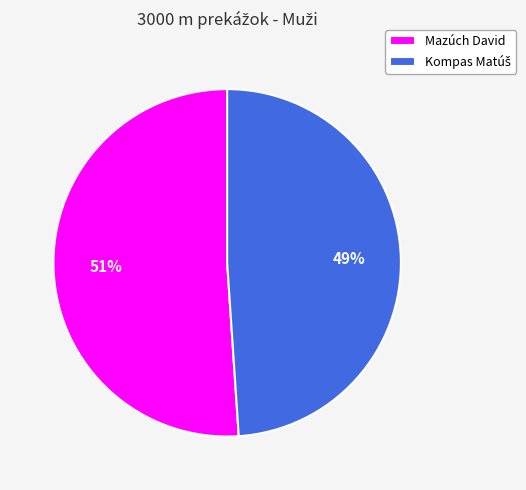

Is there any slice that represents more than half of the pie?

Yes